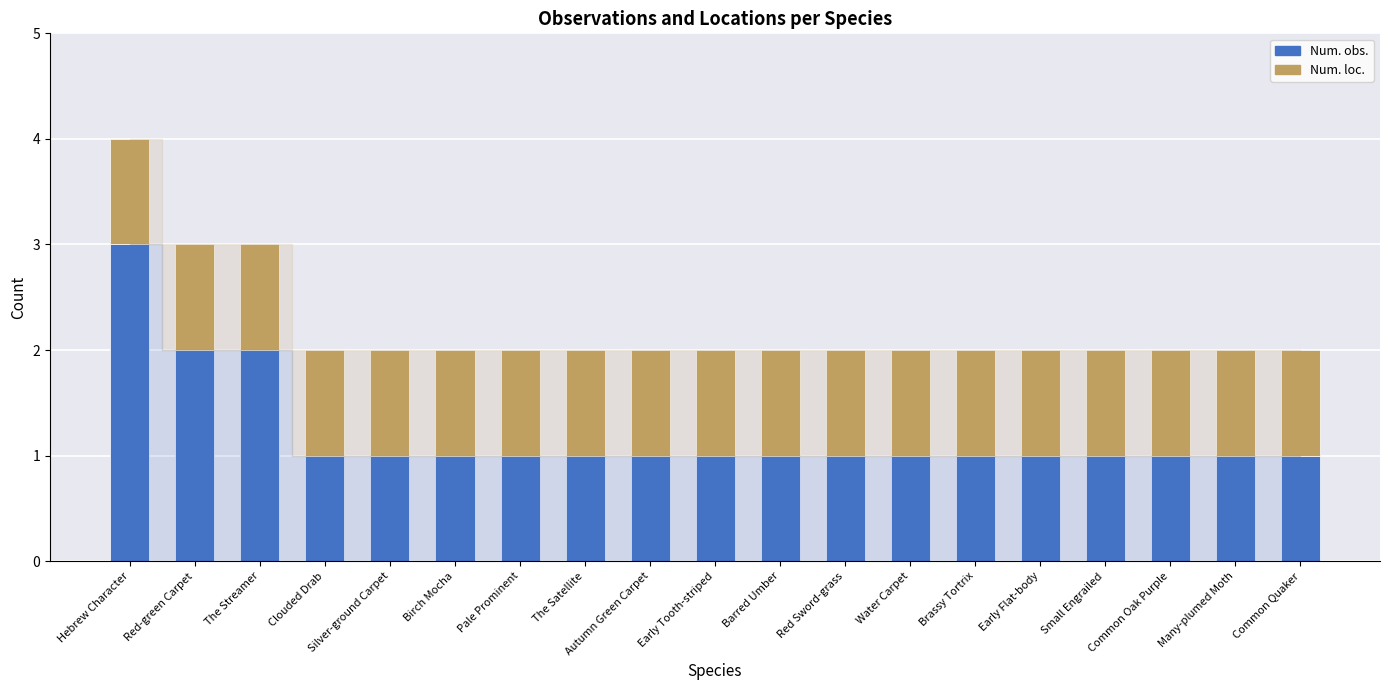

What is the lowest value of the Num. obs. series?

1